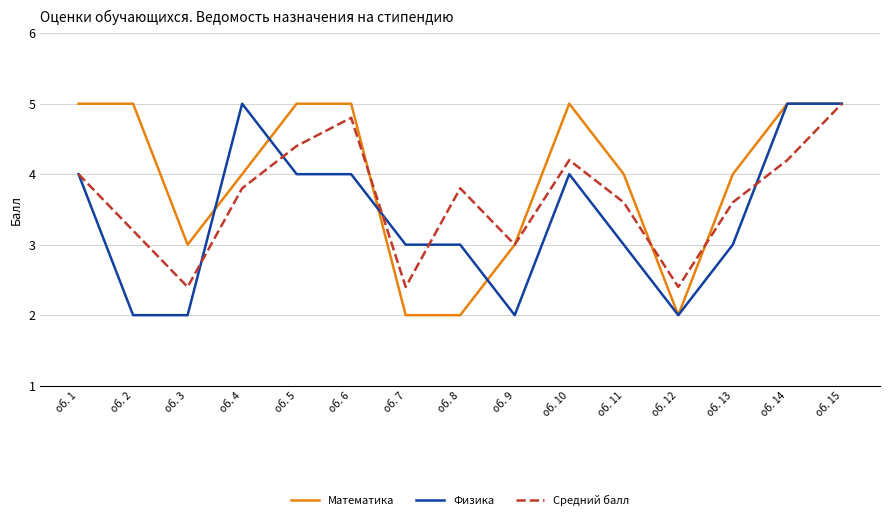

Read the Математика value at об. 5.

5.0